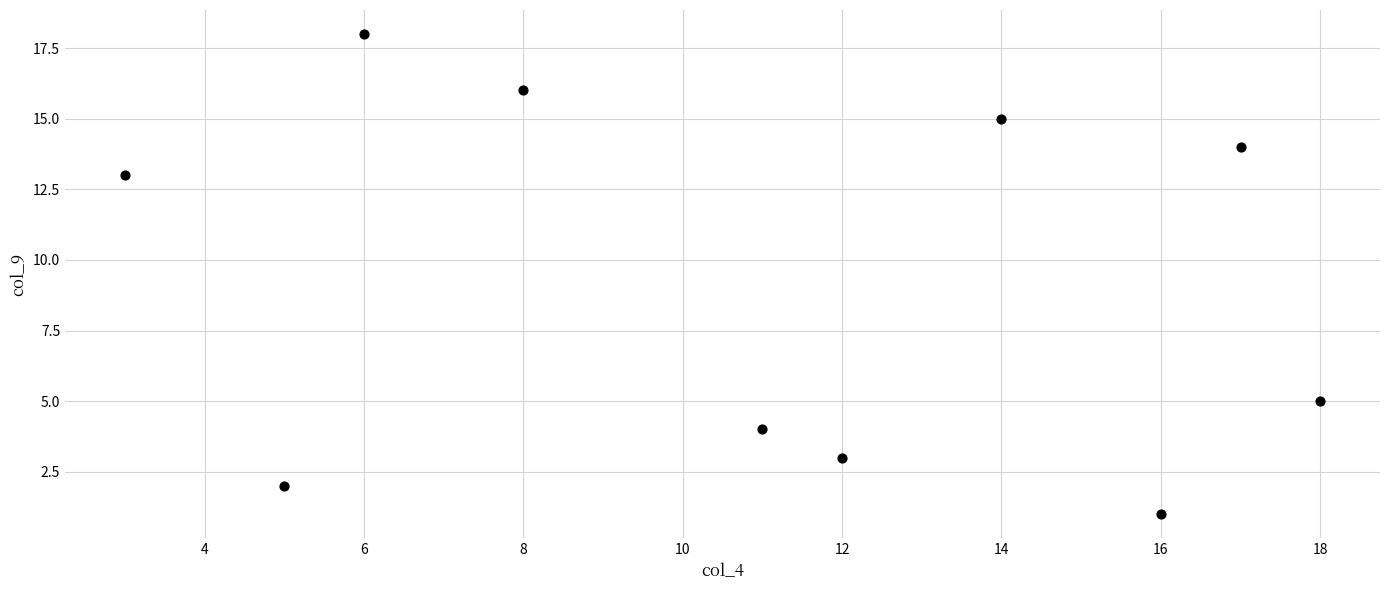

What is the range of X values (max minus min)?

15